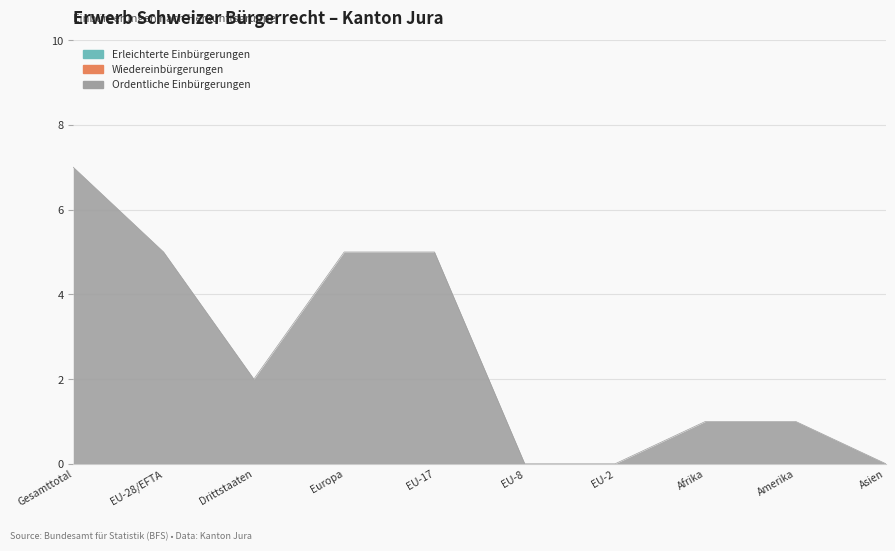

True or false: Wiedereinbürgerungen and Ordentliche Einbürgerungen intersect in this chart.

False